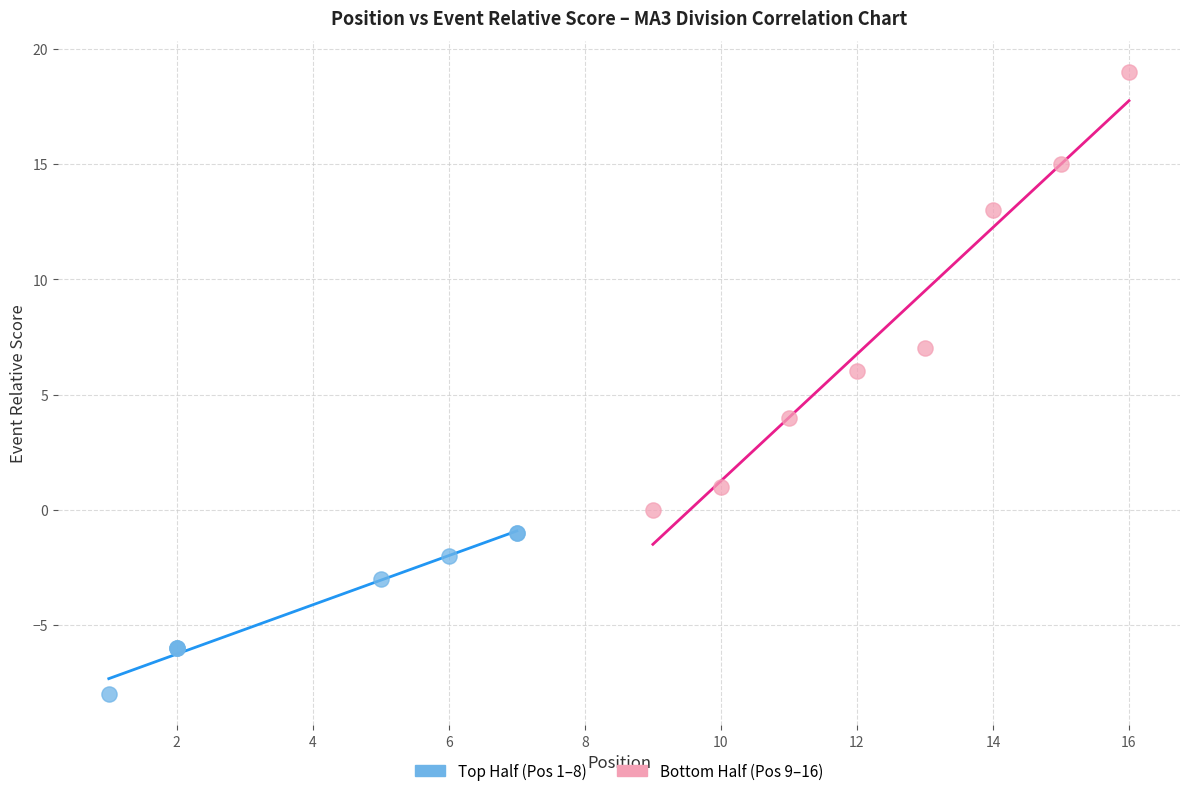

Which series reaches the maximum Y coordinate?

Bottom Half (Pos 9–16)